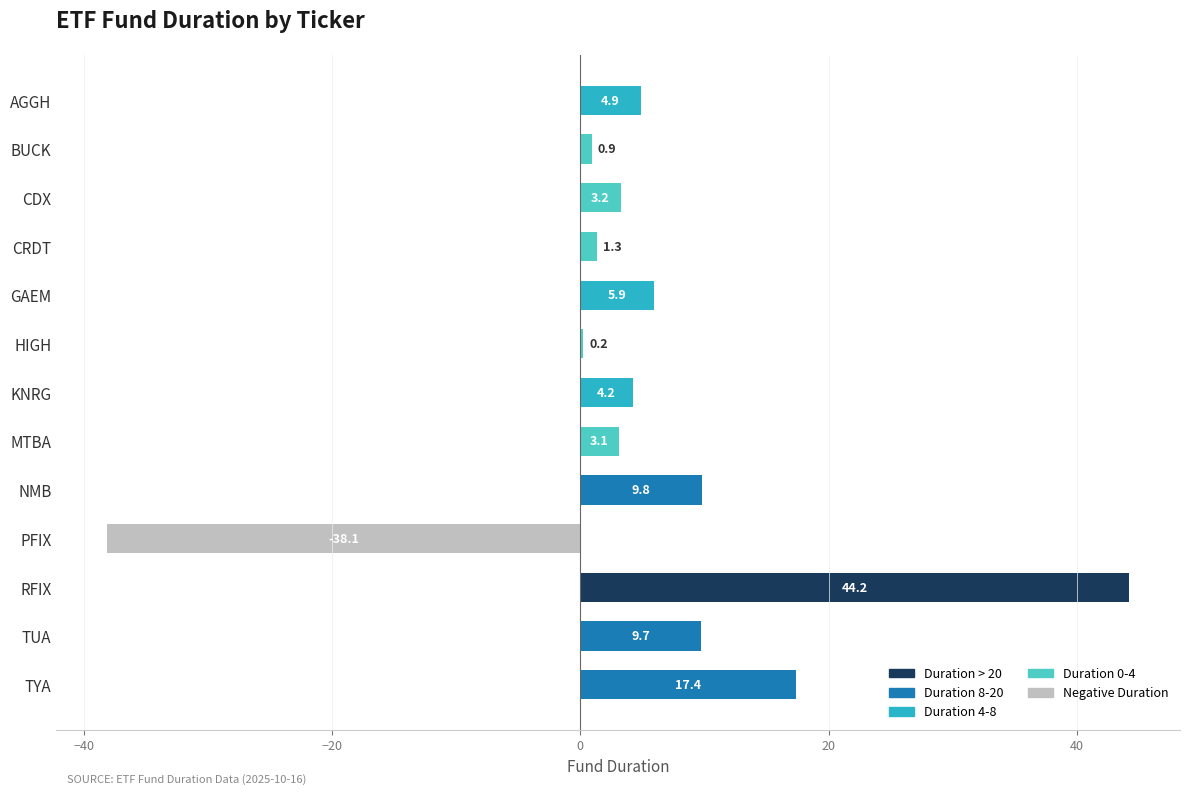

What is the sum of the values at KNRG and AGGH?

9.1